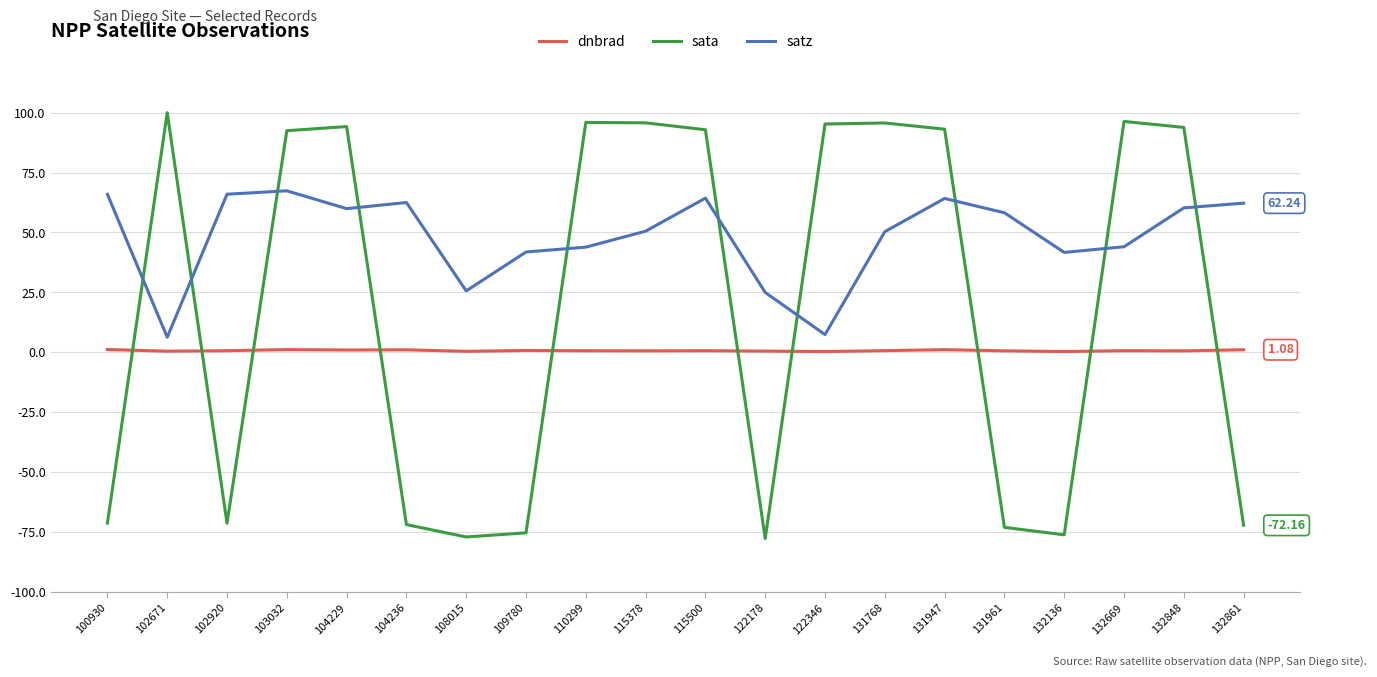

What is the difference between the highest and lowest values at 131961?

131.2